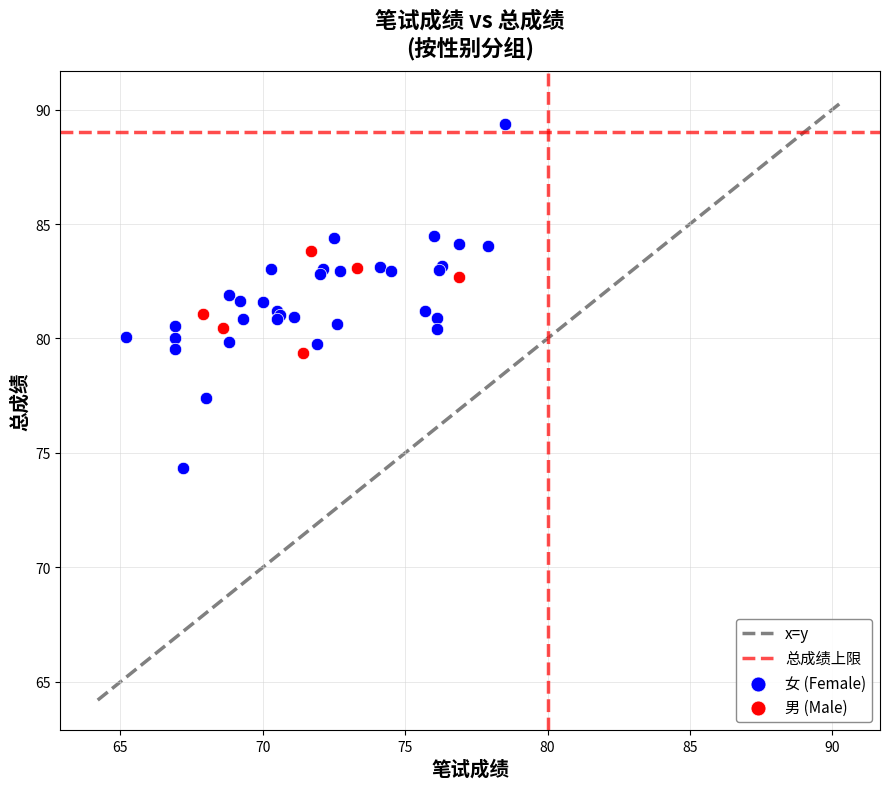

Which series reaches the minimum Y coordinate?

女 (Female)